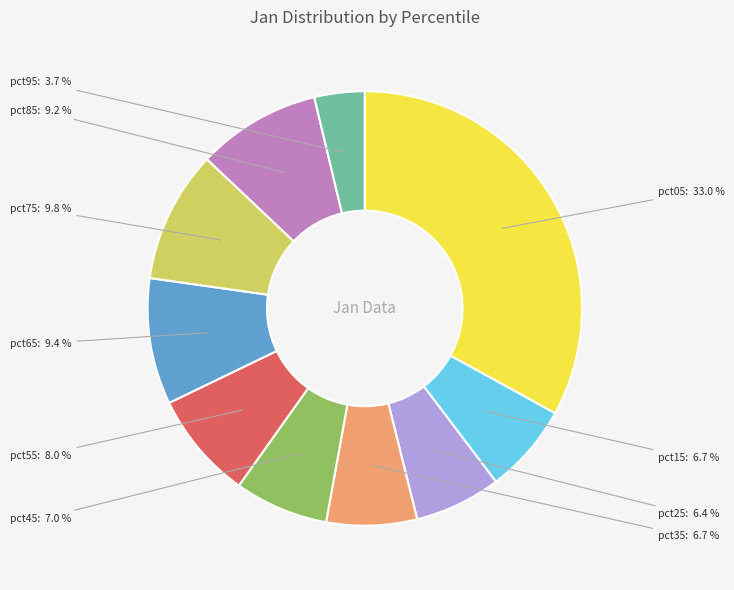

Do pct45 and pct55 together represent more than half of the pie?

No